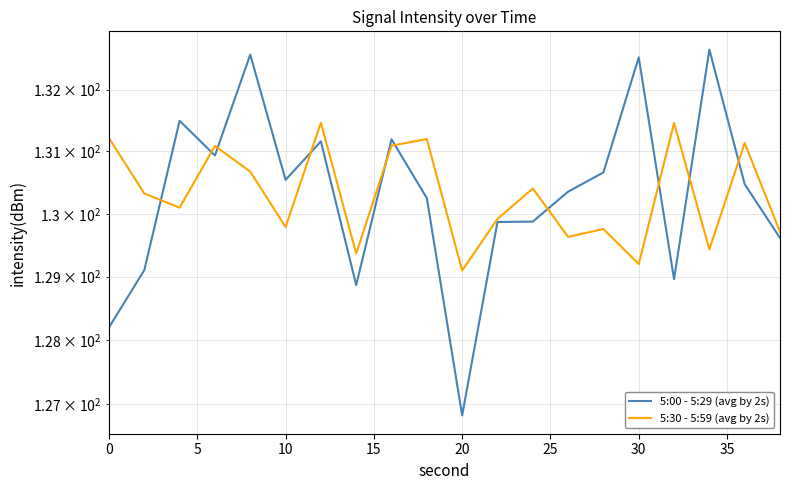

Rank the series by their average value, from highest to lowest.

5:00 - 5:29 (avg by 2s), 5:30 - 5:59 (avg by 2s)